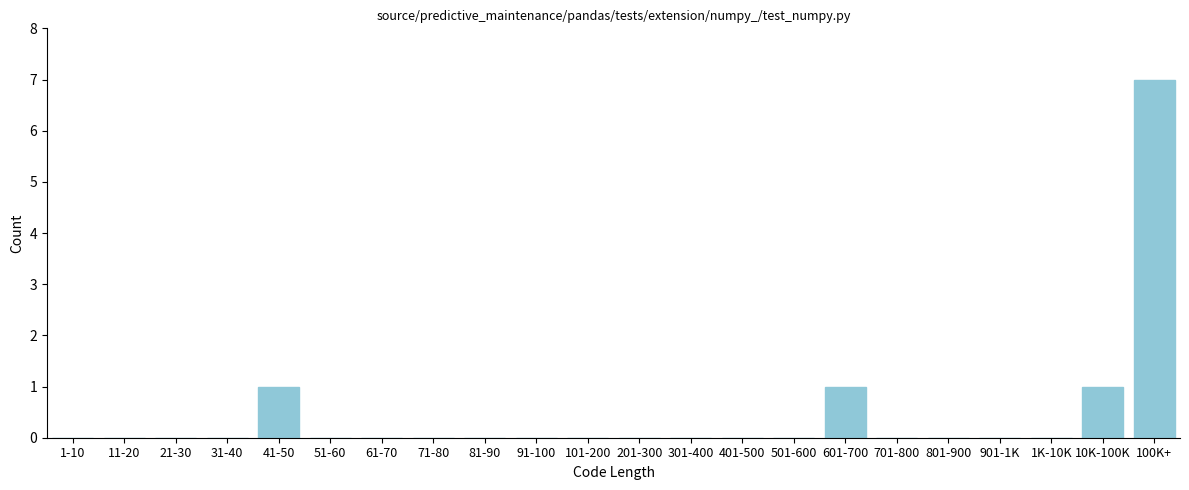

Reading right to left, extract all data points from this chart.

100K+=7	10K-100K=1	1K-10K=0	901-1K=0	801-900=0	701-800=0	601-700=1	501-600=0	401-500=0	301-400=0	201-300=0	101-200=0	91-100=0	81-90=0	71-80=0	61-70=0	51-60=0	41-50=1	31-40=0	21-30=0	11-20=0	1-10=0